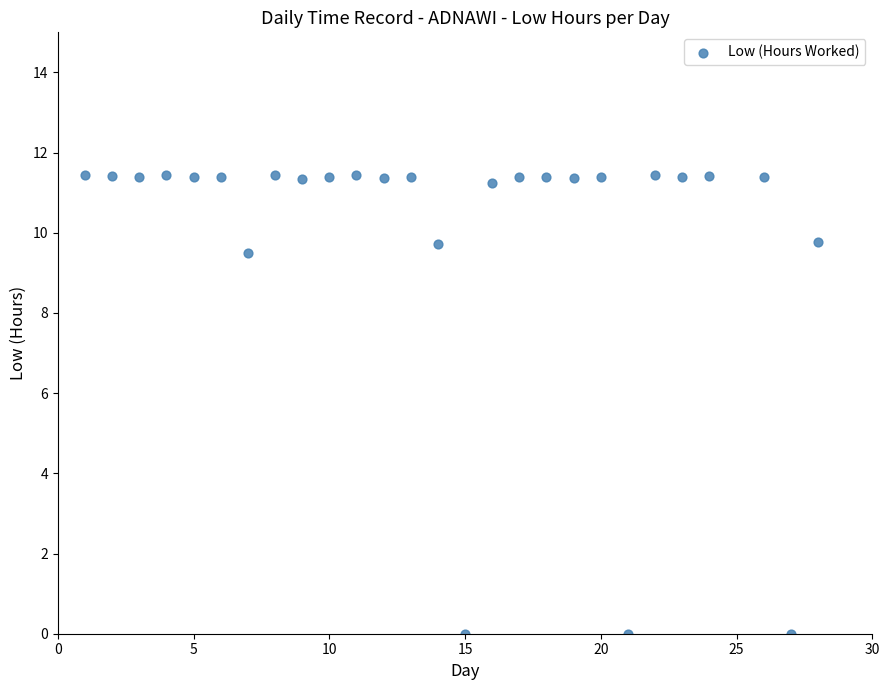

What is the range of X values (max minus min)?

27.0